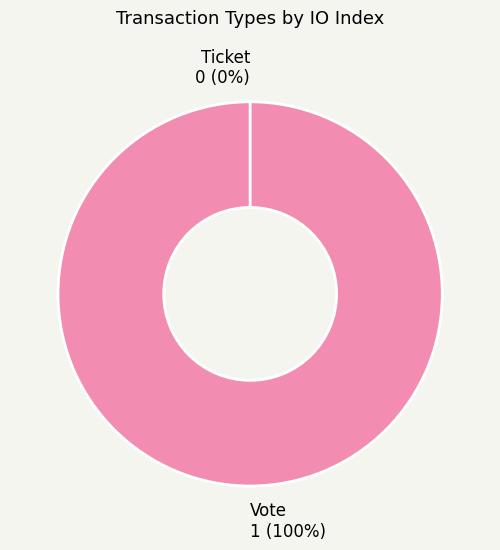

Rank the categories by value from highest to lowest.

Vote, Ticket